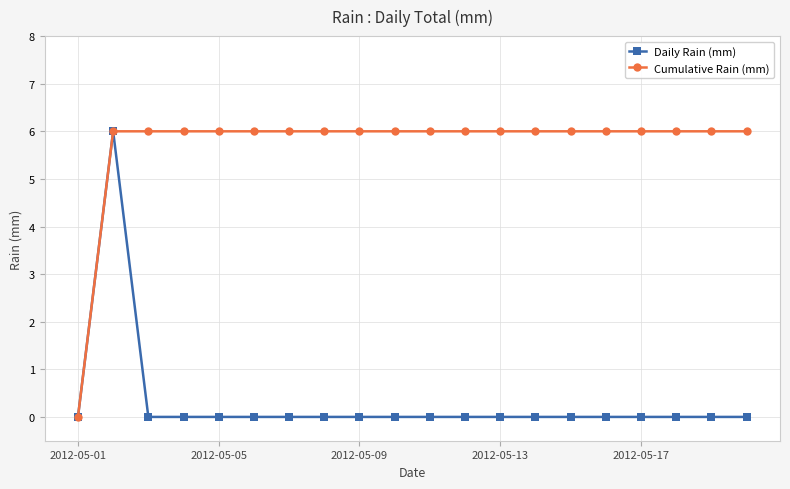

What is the value of the Cumulative Rain (mm) point at the 8th from the left?

6